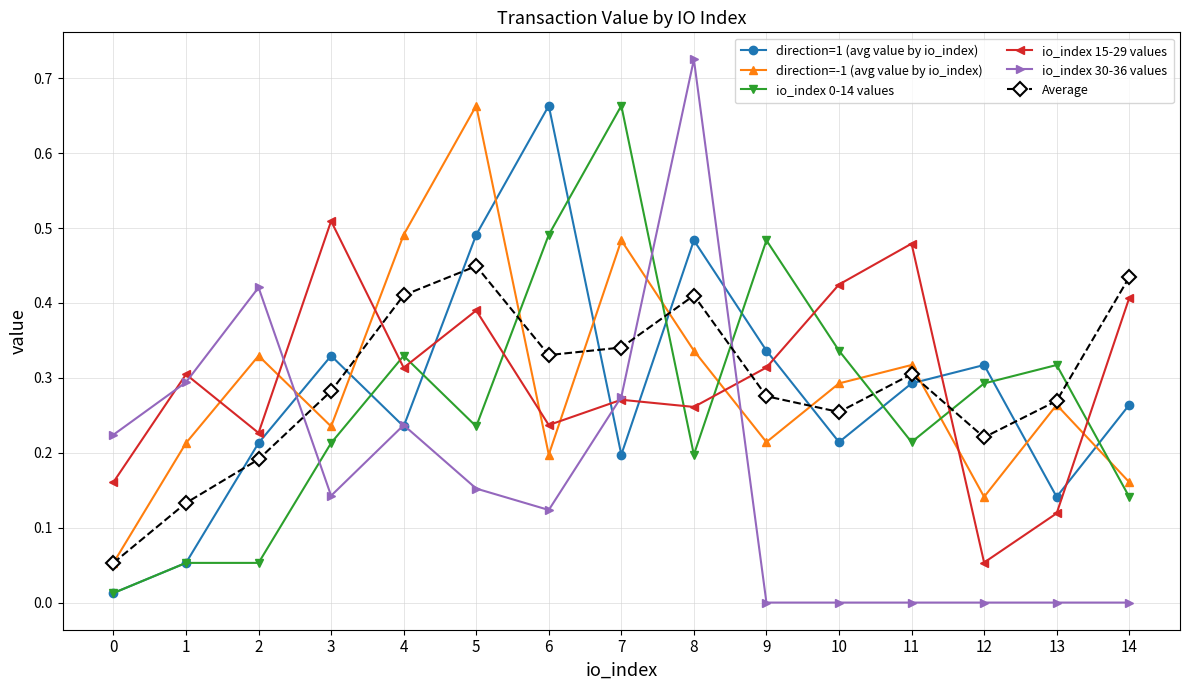

What is the total value across all series at 12?

1.0